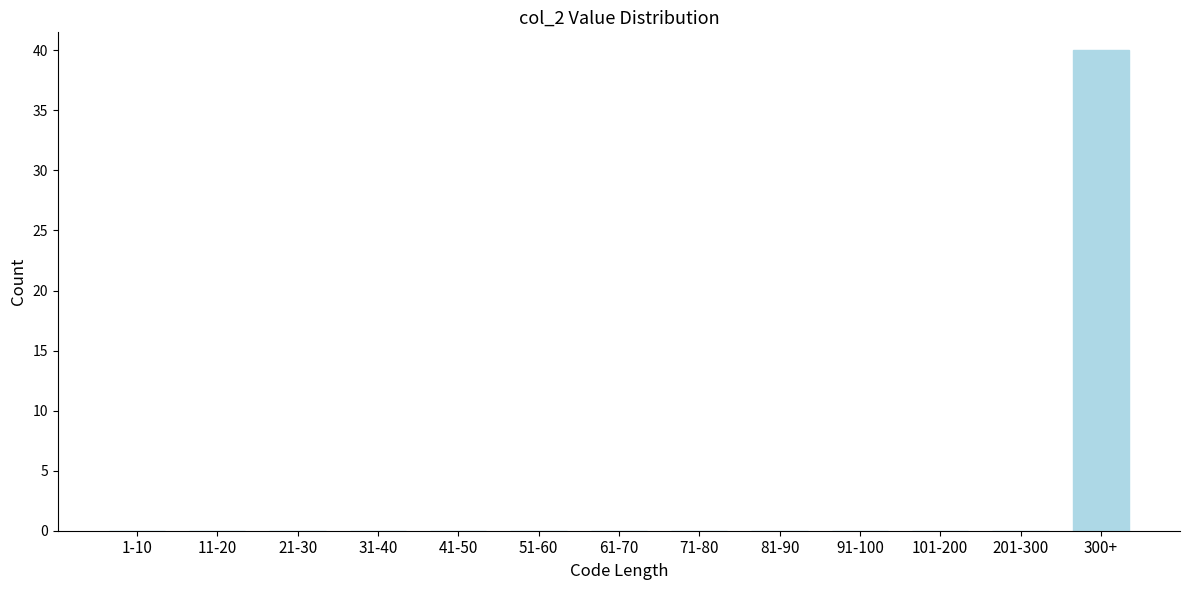

Reading left to right, extract all data points from this chart.

1-10=0	11-20=0	21-30=0	31-40=0	41-50=0	51-60=0	61-70=0	71-80=0	81-90=0	91-100=0	101-200=0	201-300=0	300+=40